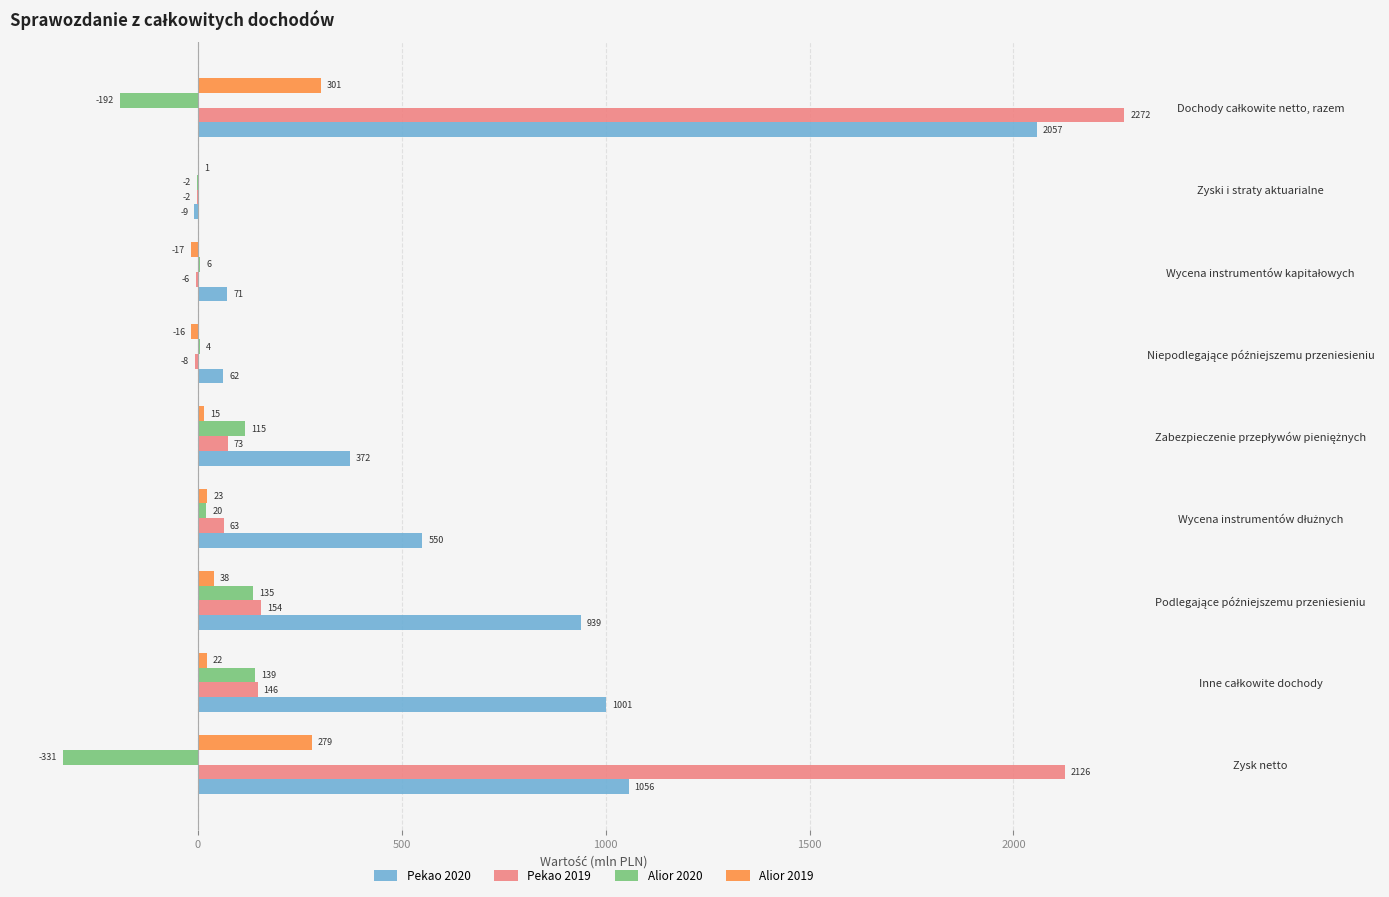

Which series has the largest total across all categories?

Pekao 2020